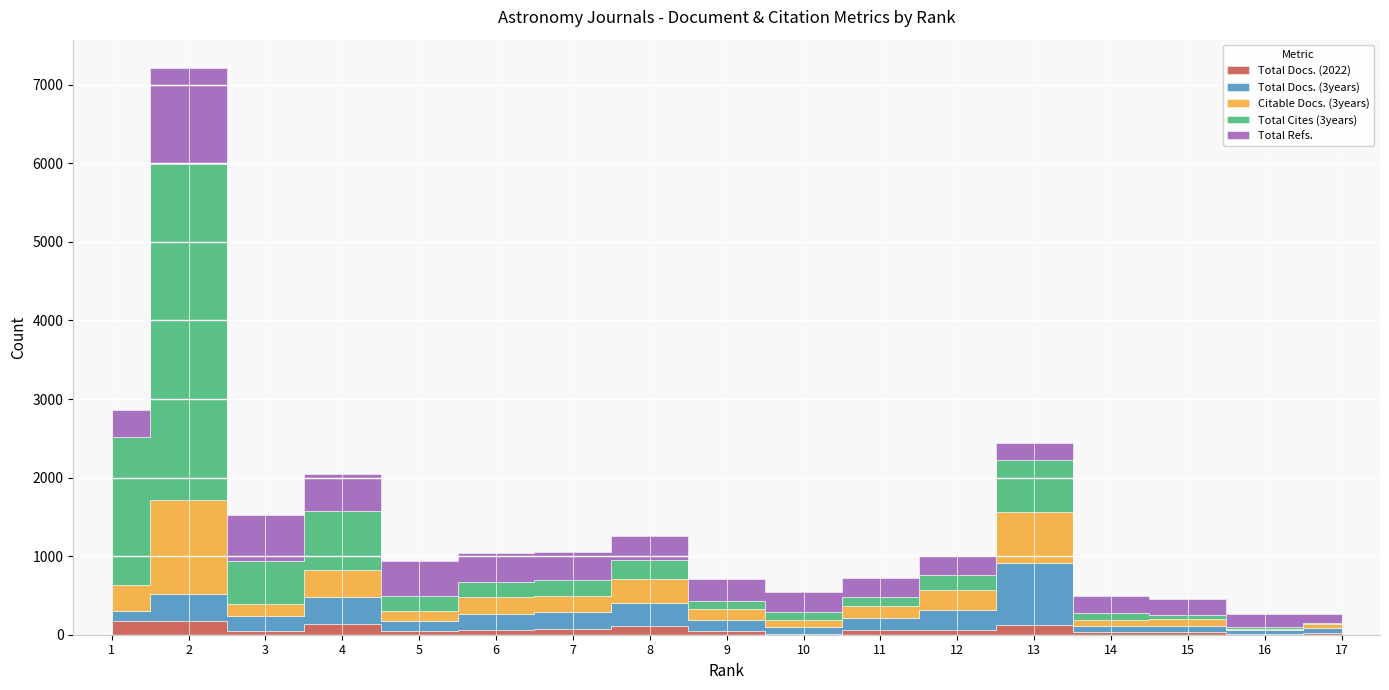

Between 14 and 16, which series saw the biggest shift?

Total Cites (3years)